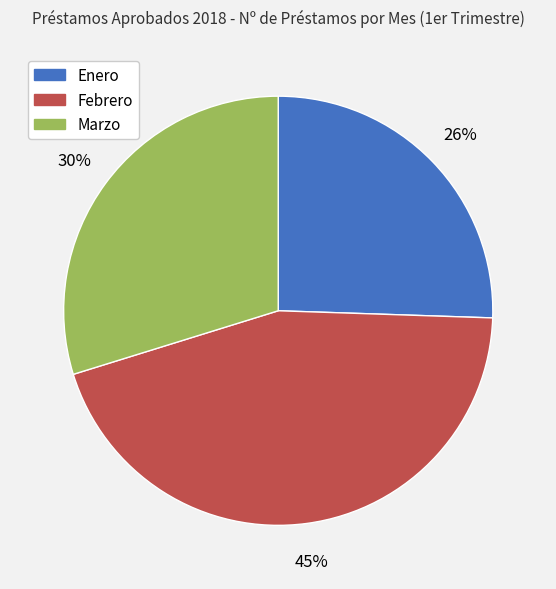

Which category has the smallest portion of the pie?

Enero